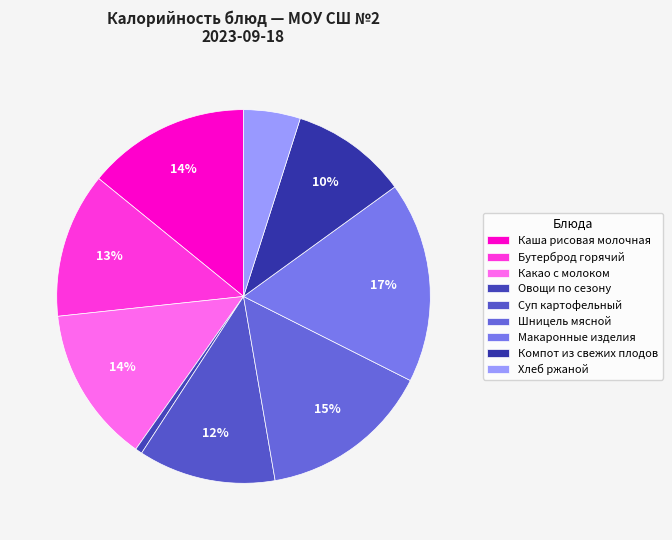

How many slices are in this pie chart?

9